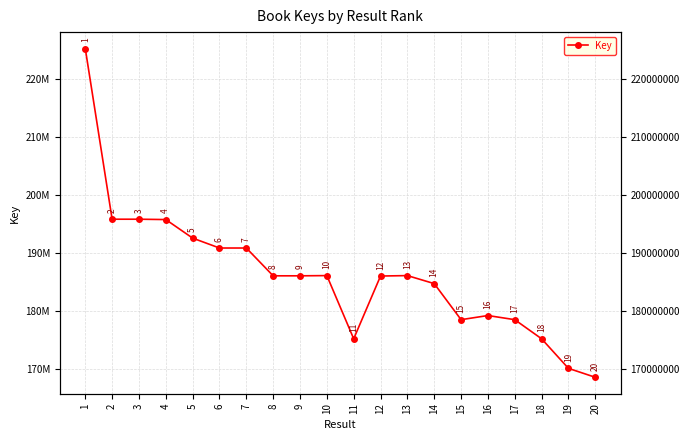

How many lines are shown in the chart?

1